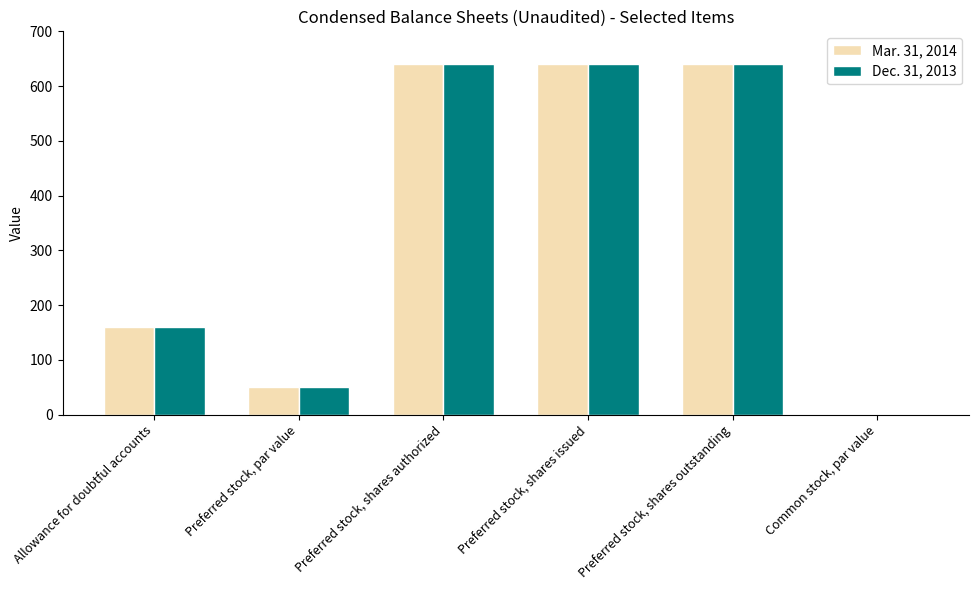

How many groups of bars are there?

6